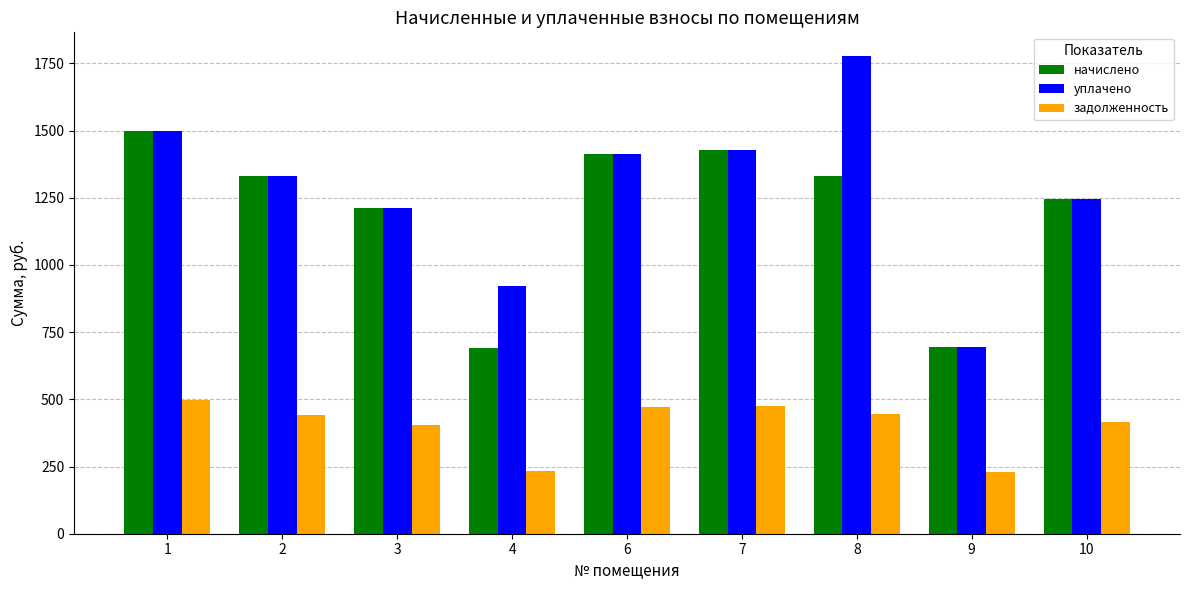

Count the number of data series in this chart.

3